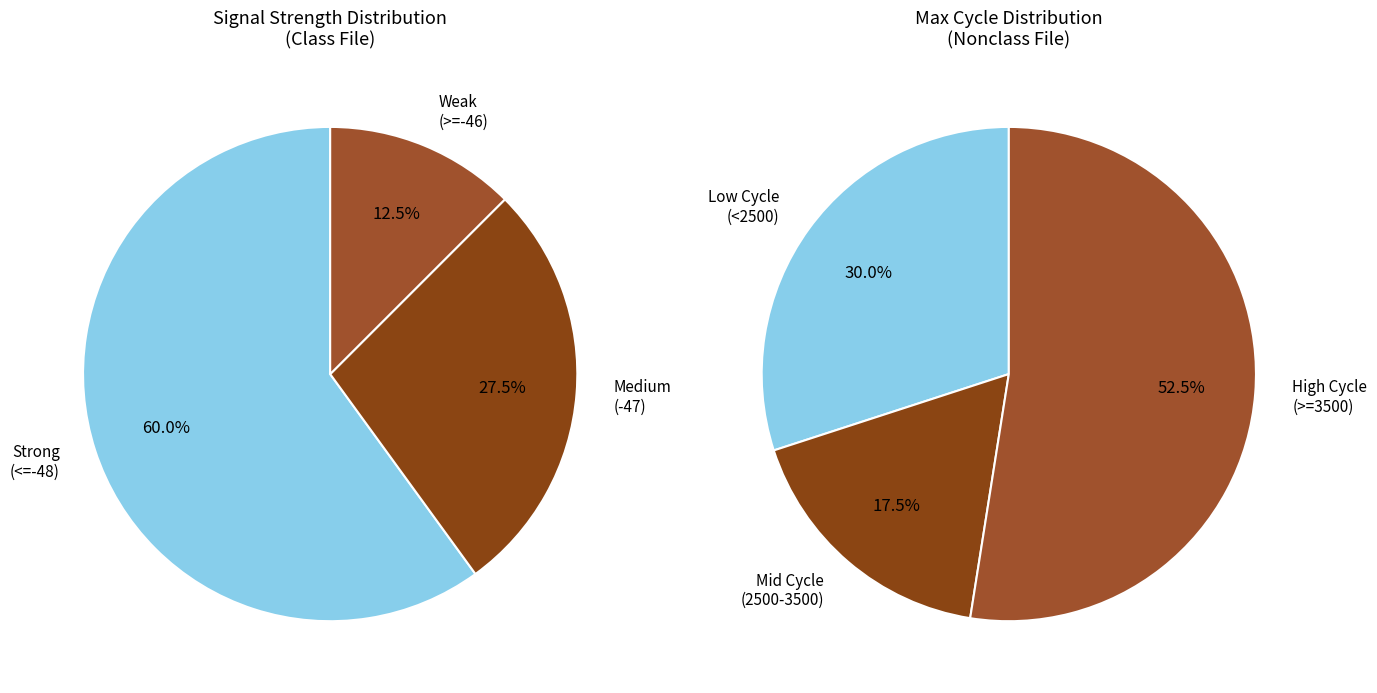

Does 8 account for over 50% of the chart?

No